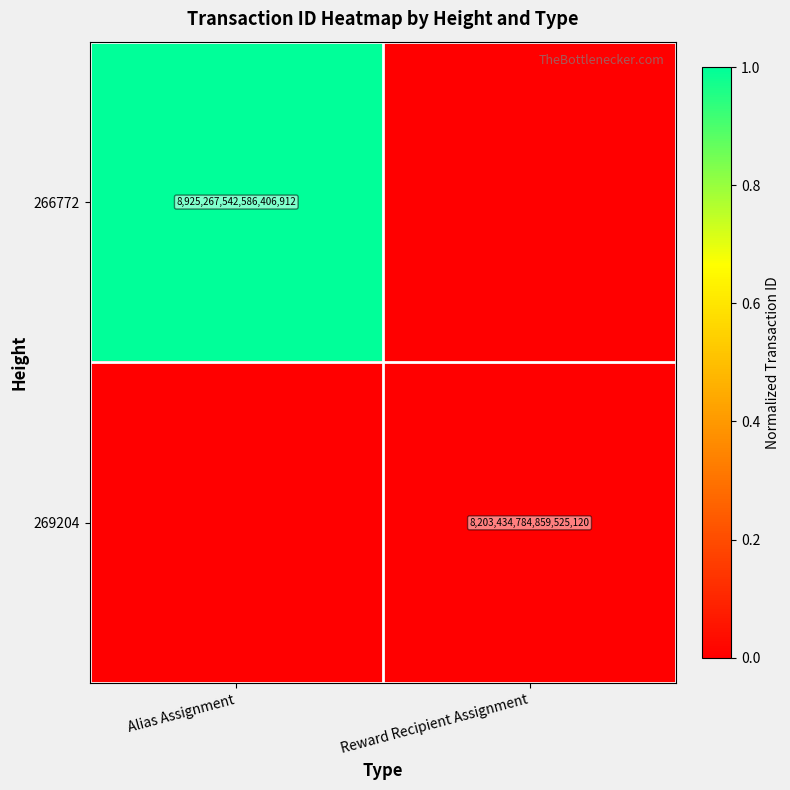

True or false: 269204 has a value of 8203434784859525120 at Reward Recipient Assignment.

True